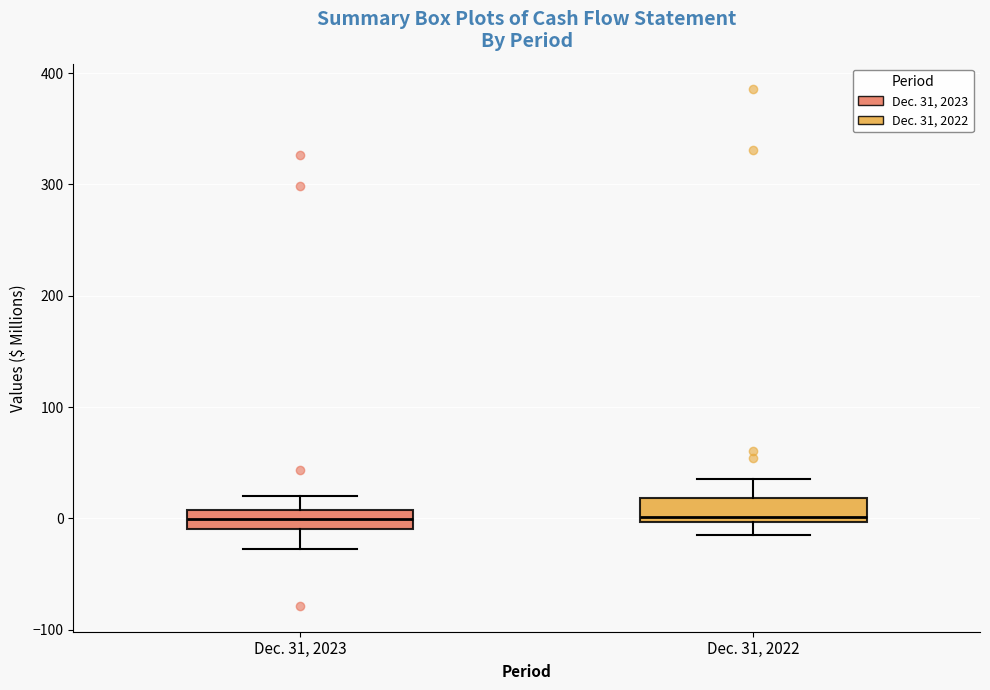

Reading left to right, read every box against the y-axis: the position of its median line, the range the box covers, and the ends of its whiskers. The values are not printed on the chart, so give them approximately, as read against the axis.

Dec. 31, 2023: median 0, box -10 to 10, whiskers -30 to 20
Dec. 31, 2022: median 0 (just above the box's lower edge), box 0 to 20, whiskers -10 to 40